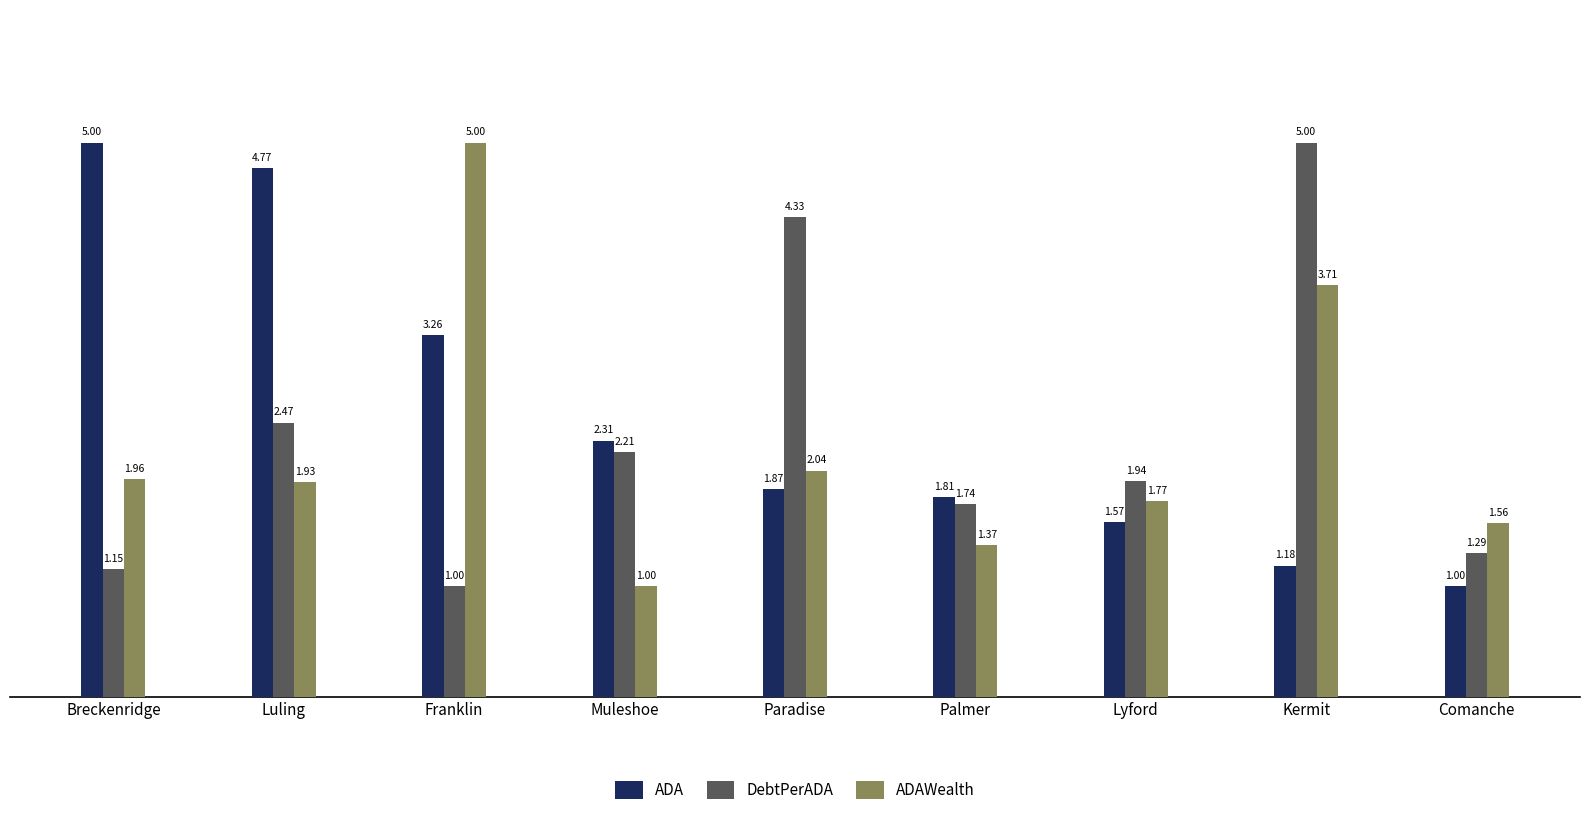

Which category has the lowest value in the ADA series?

Comanche